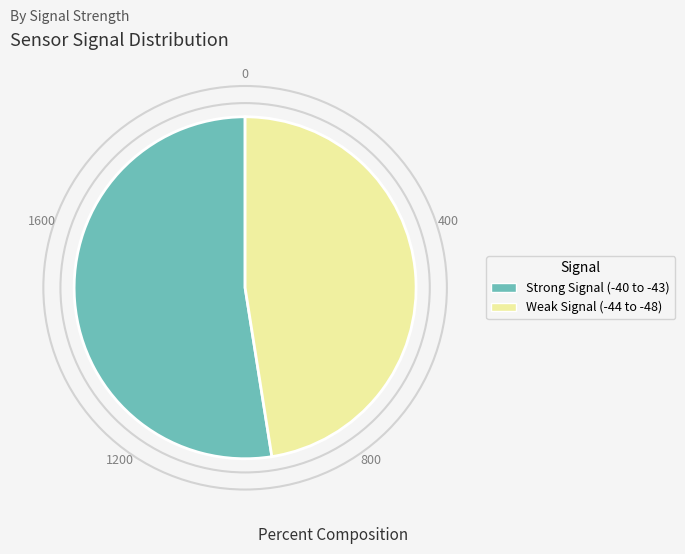

Which has a higher value, Strong Signal (-40 to -43) or Weak Signal (-44 to -48)?

Strong Signal (-40 to -43)